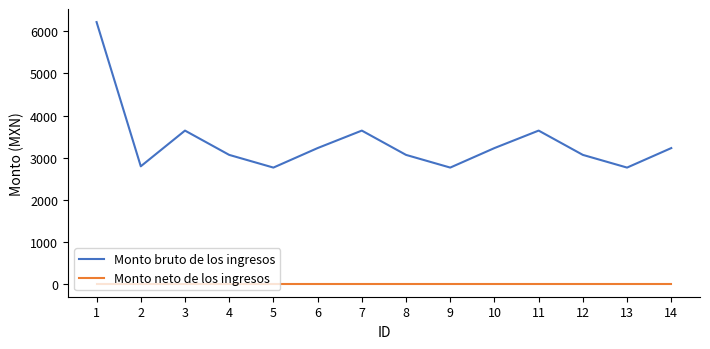

Rank the series at 13 from lowest to highest value.

Monto neto de los ingresos, Monto bruto de los ingresos